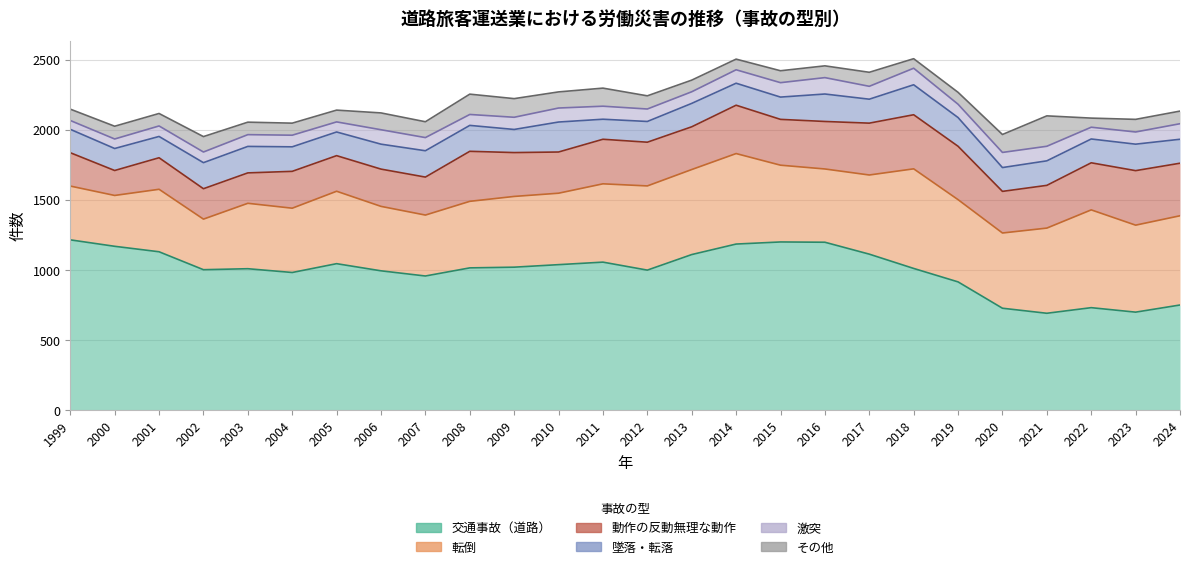

What is the total value across all series at 2010?

2271